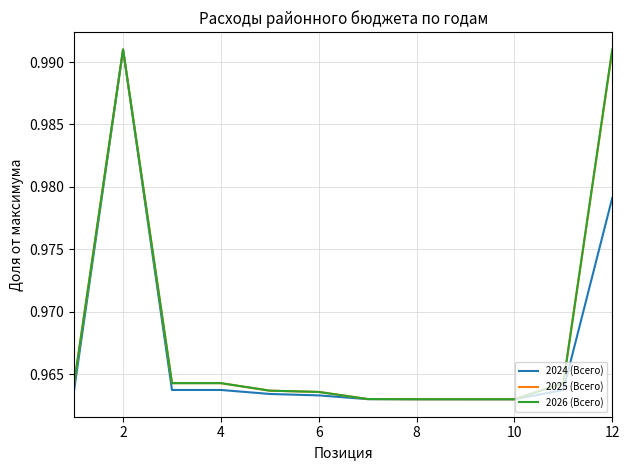

What is the sum of all 2025 (Всего) values?

11.6